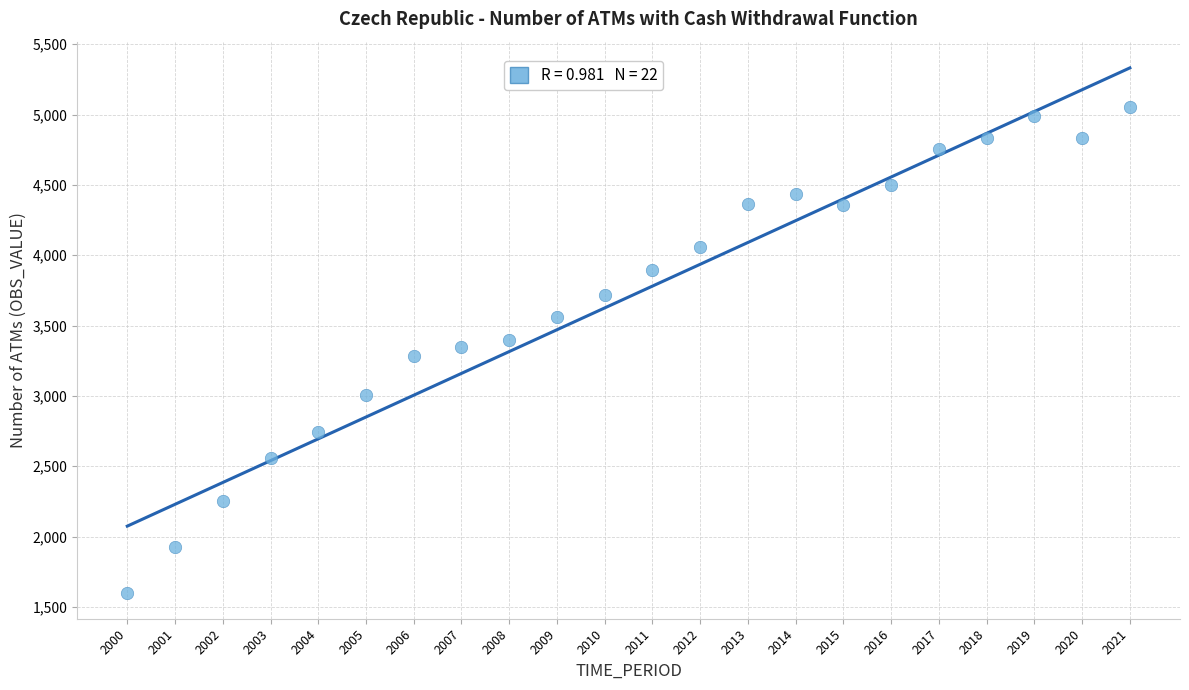

What is the range of X values (max minus min)?

21